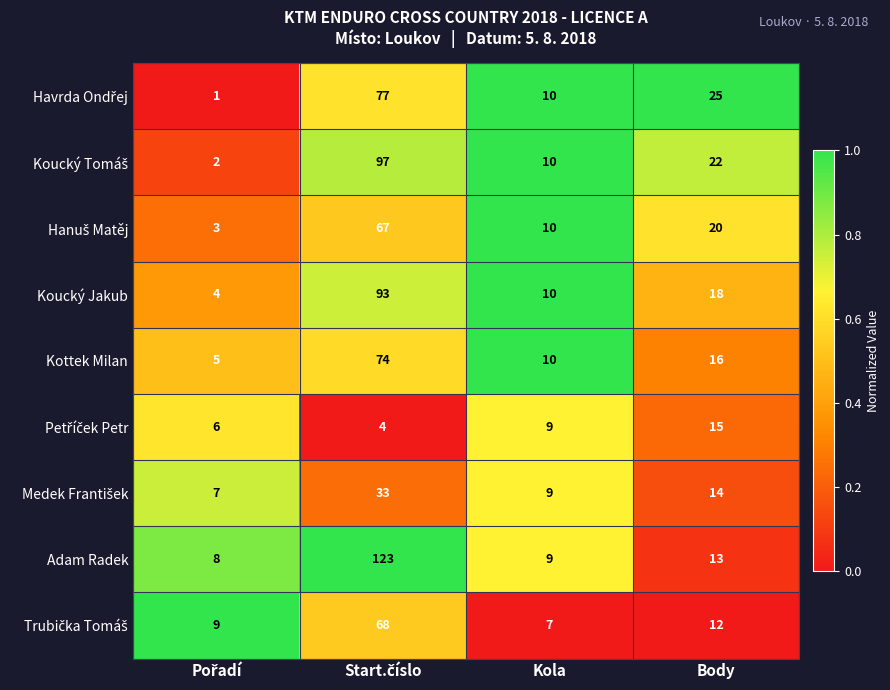

What is the average value of the Kottek Milan series?

26